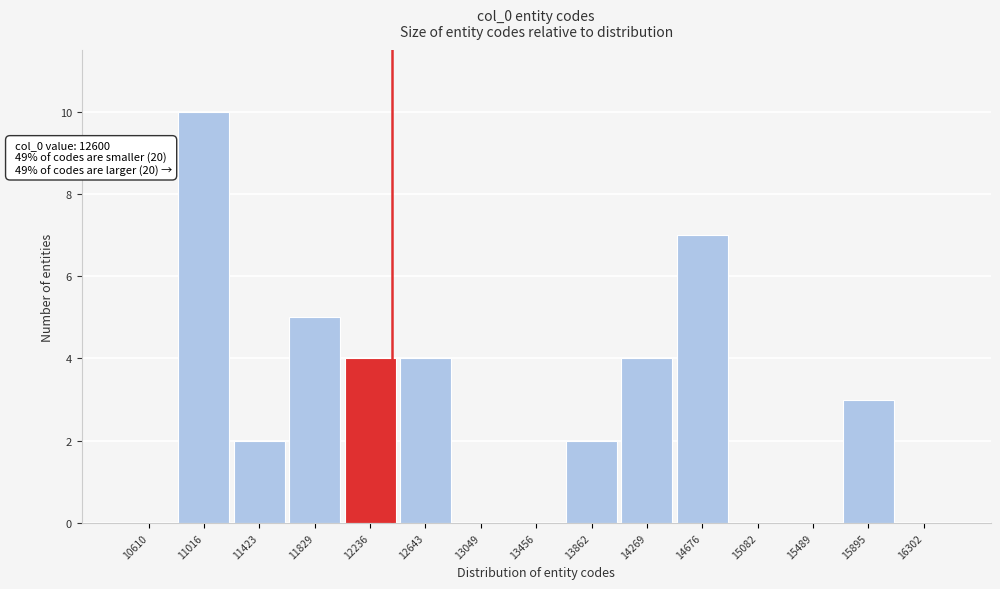

Reading left to right, transcribe all the data shown in this chart.

10610=0	11016=10	11423=2	11829=5	12236=4	12643=4	13049=0	13456=0	13862=2	14269=4	14676=7	15082=0	15489=0	15895=3	16302=0